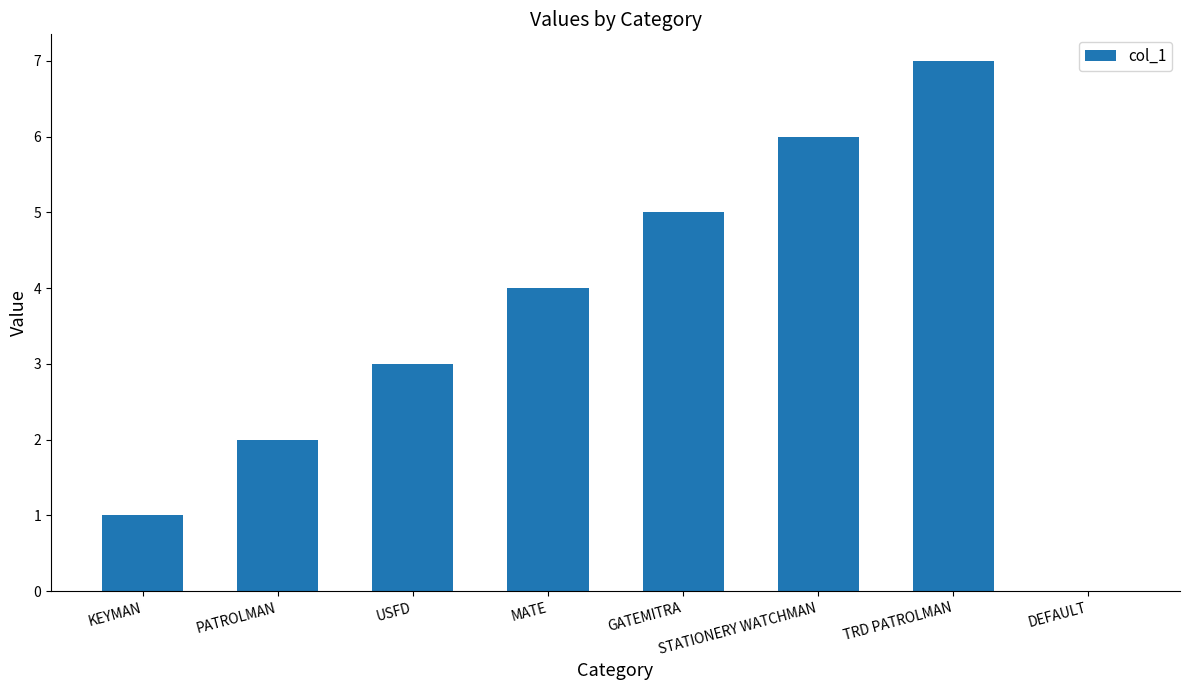

Read the value at USFD.

3